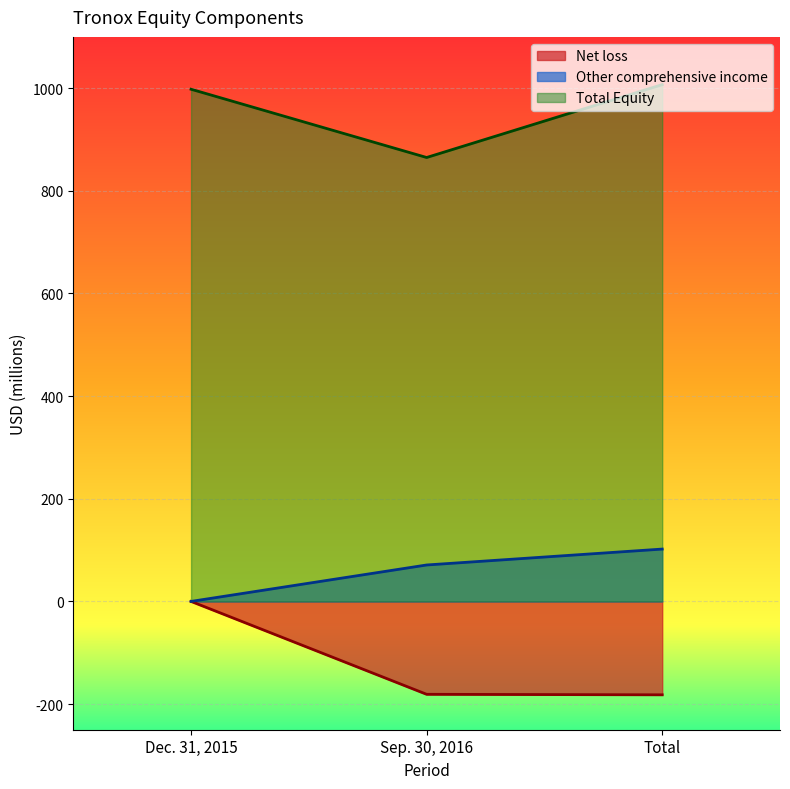

What is the spread (max minus min) of values at Sep. 30, 2016?

1046